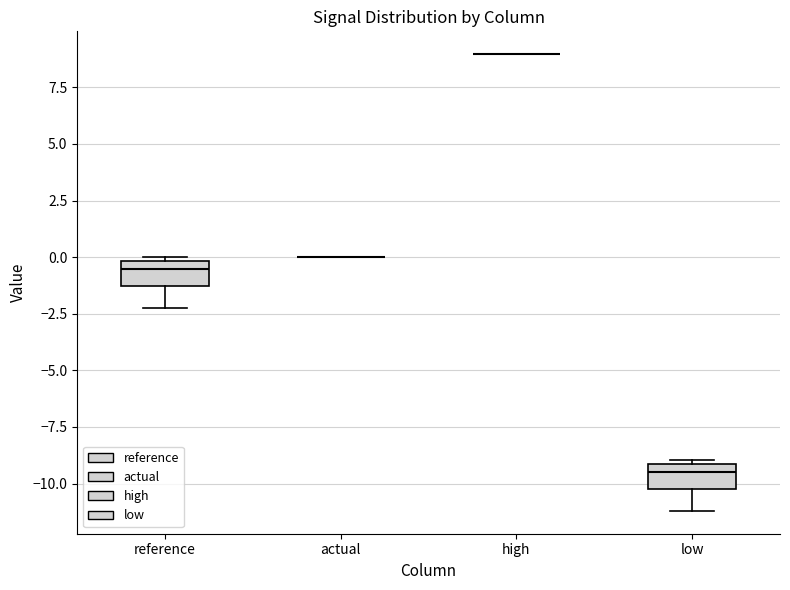

Reading left to right, read every box against the y-axis: the position of its median line, the range the box covers, and the ends of its whiskers. The values are not printed on the chart, so give them approximately, as read against the axis.

reference: median -0.5, box -1.5 to 0.0, whiskers -2.0 to 0.0 (just above the box's upper edge)
actual: box collapsed to a line at 0.0, whiskers 0.0 to 0.0
high: box collapsed to a line at 9.0, whiskers 9.0 to 9.0
low: median -9.5, box -10.0 to -9.0, whiskers -11.0 to -9.0 (just above the box's upper edge)